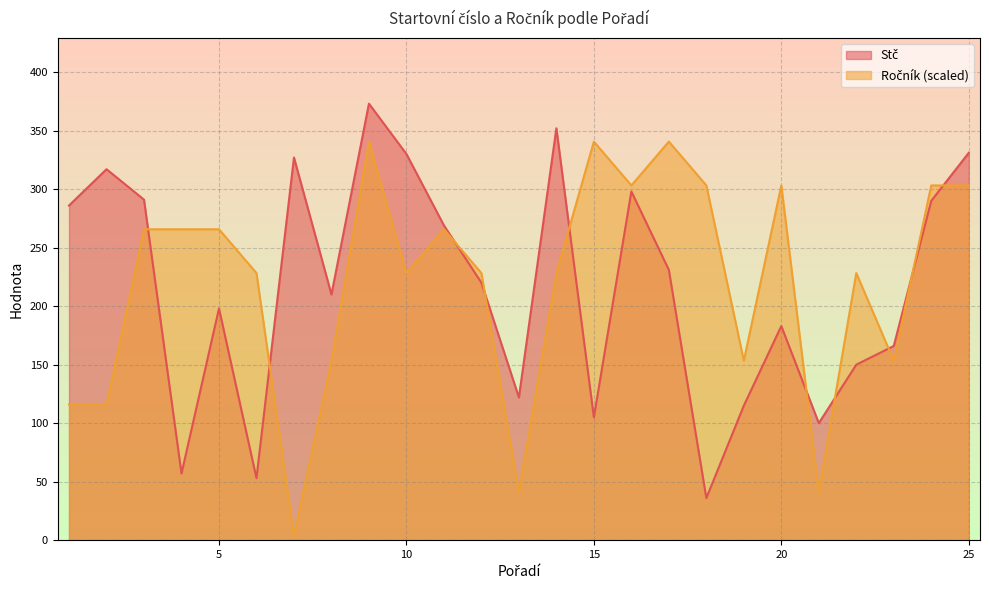

Is the value of Stč at 10 greater than the value of Ročník at 15?

No